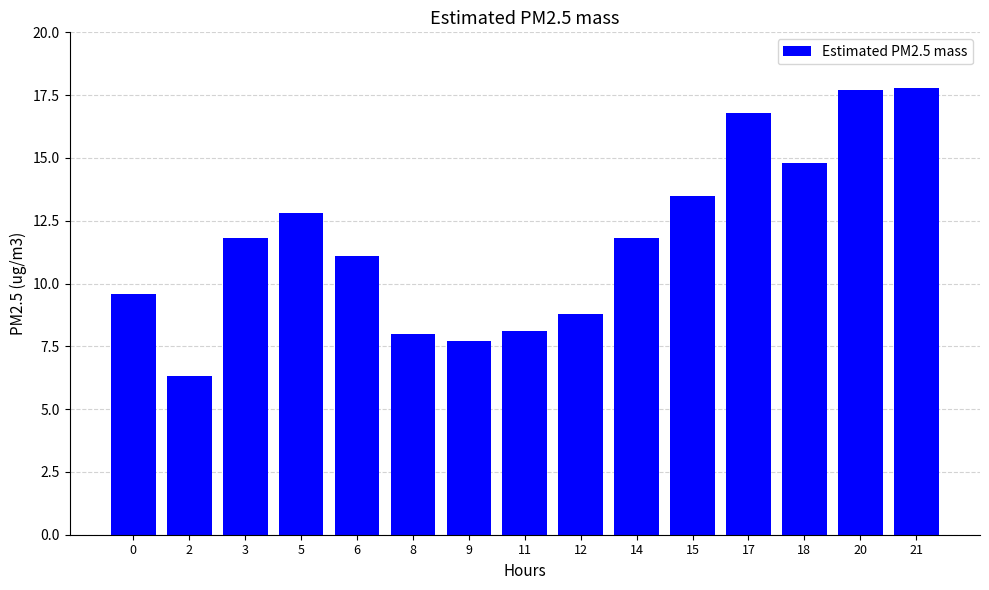

At which category does the chart reach its minimum across all series?

2